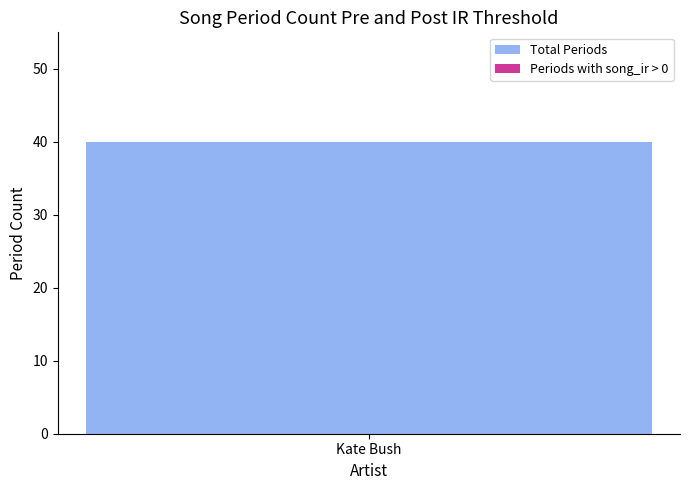

The Max period series shows 15 at 21. True or false?

False